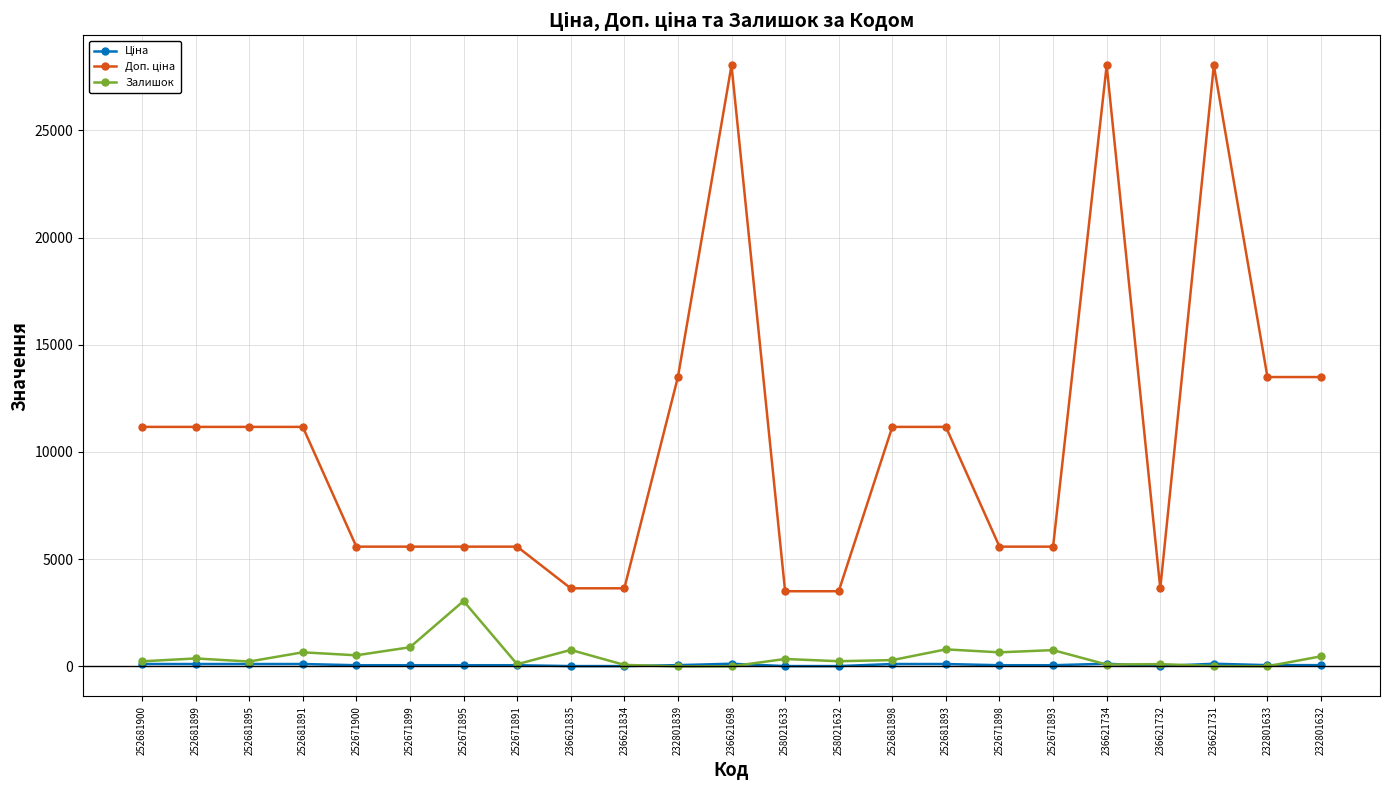

How many data points does each series have?

23